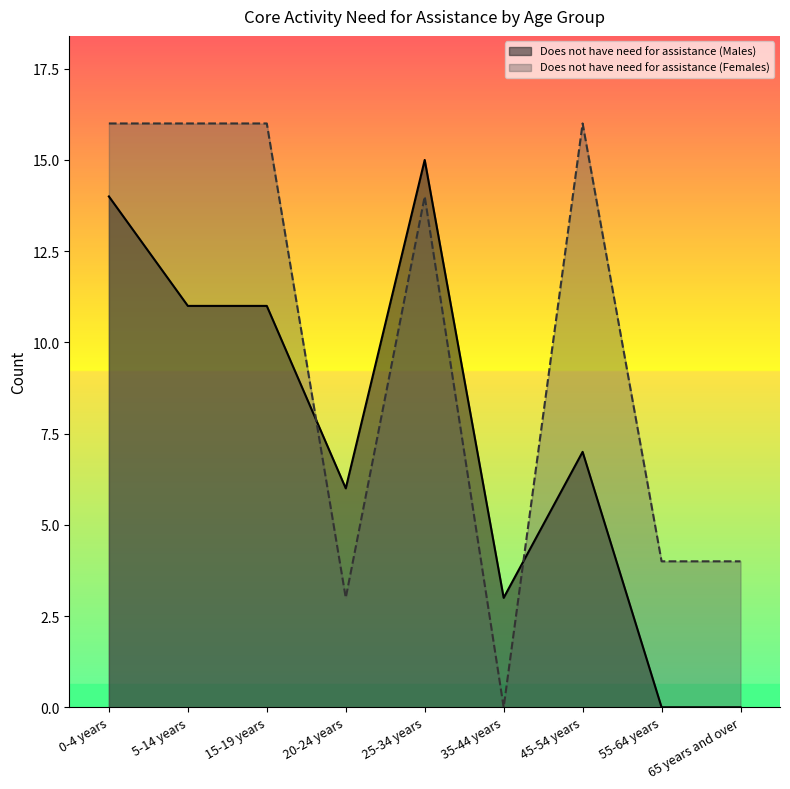

Rank the series by their average value, from lowest to highest.

Does not have need for assistance (Males), Does not have need for assistance (Females)